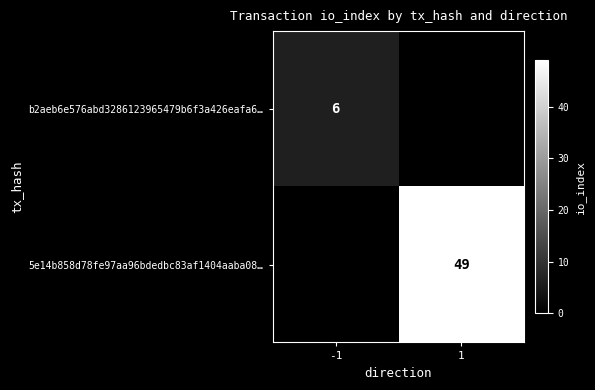

What is the greatest value displayed?

49